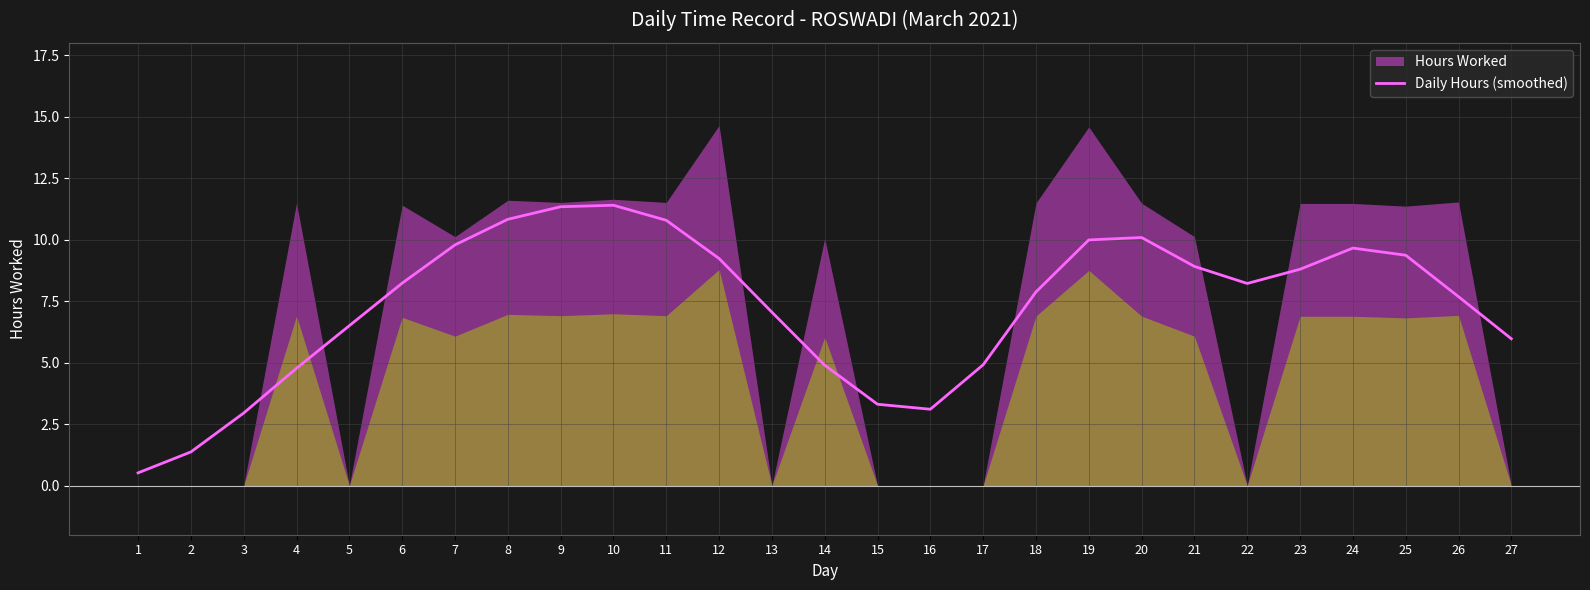

How many lines are shown in the chart?

1